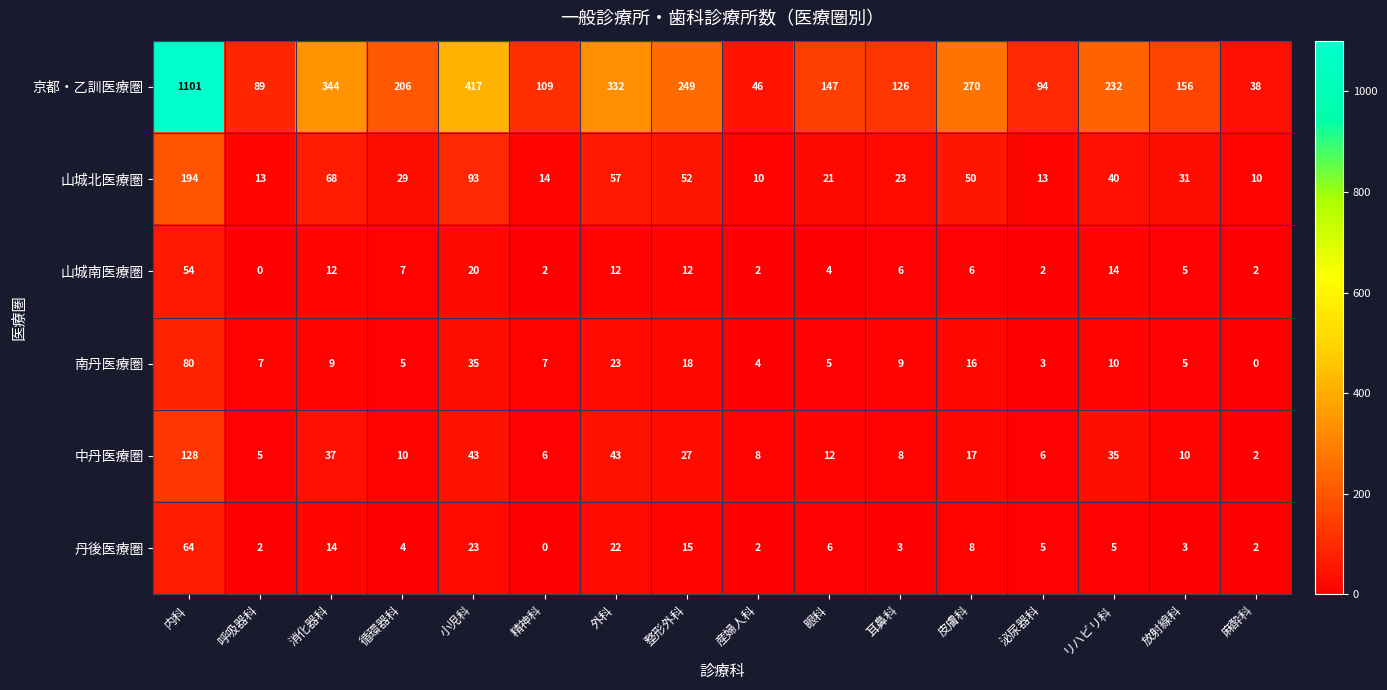

At how many categories does at least one series exceed 291?

4